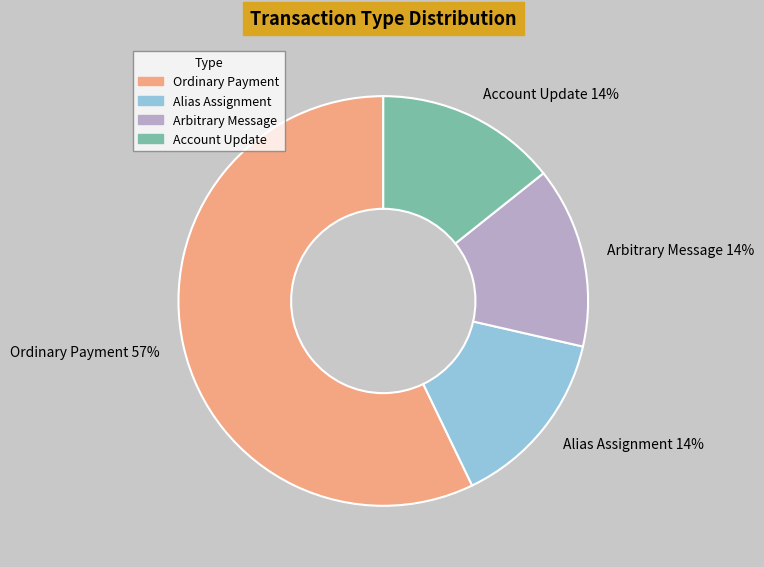

To the nearest percent, what is the difference between the largest and smallest slice percentages?

43%